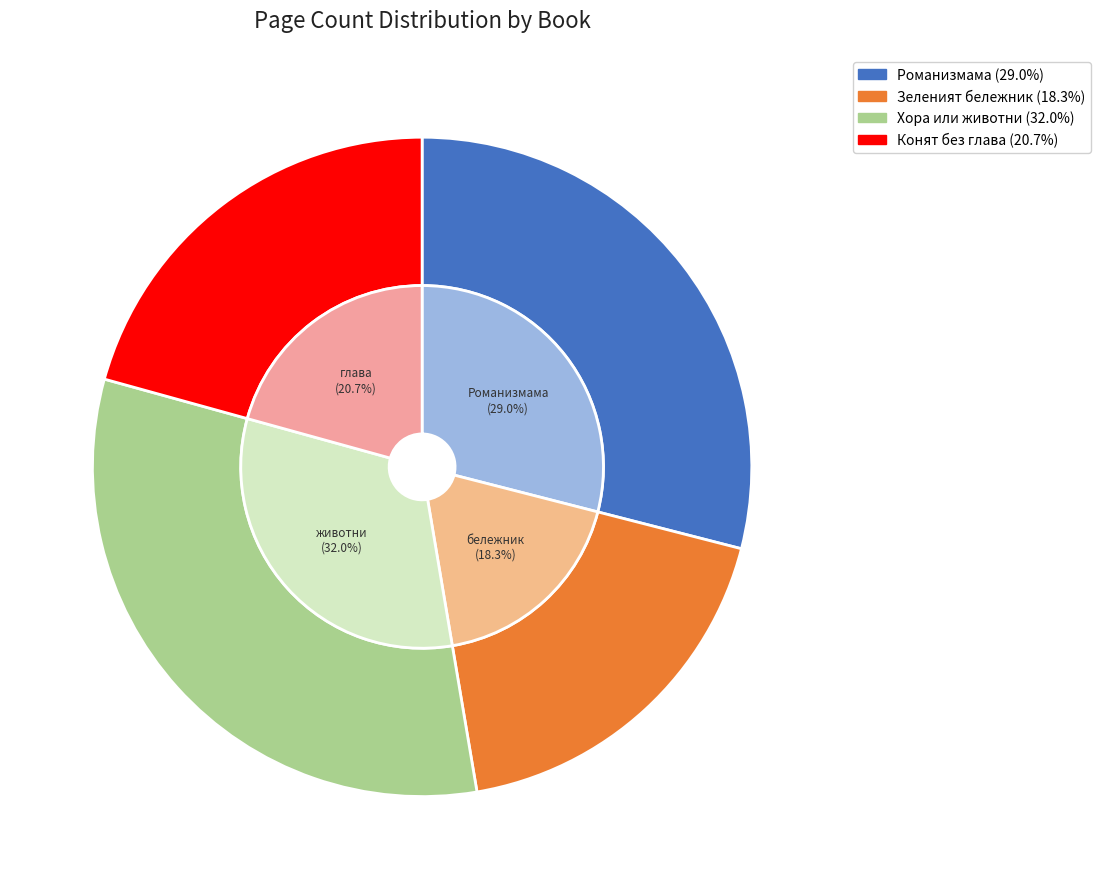

The Хора или животни (3112) slice represents 22% of the pie. True or false?

False